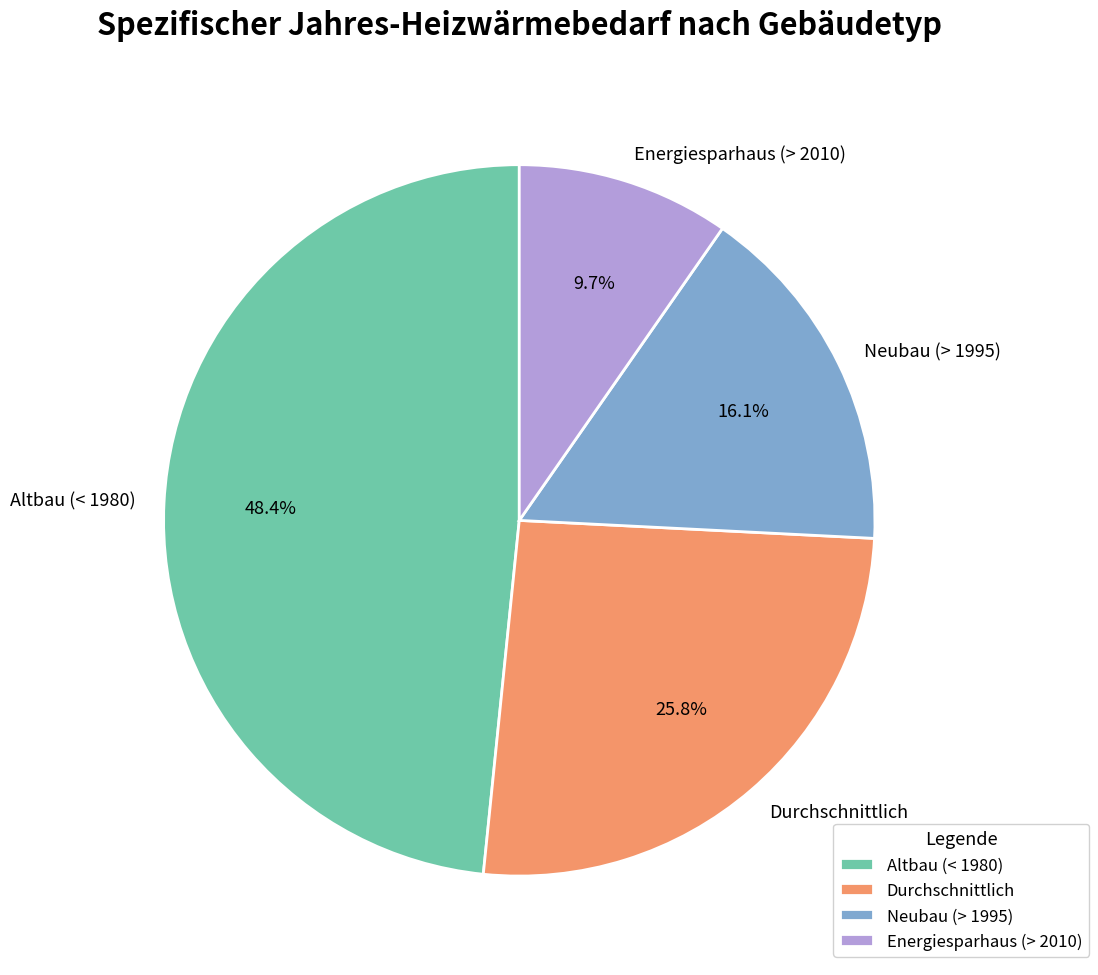

What percentage is the Altbau (< 1980) slice, to the nearest percent?

48%